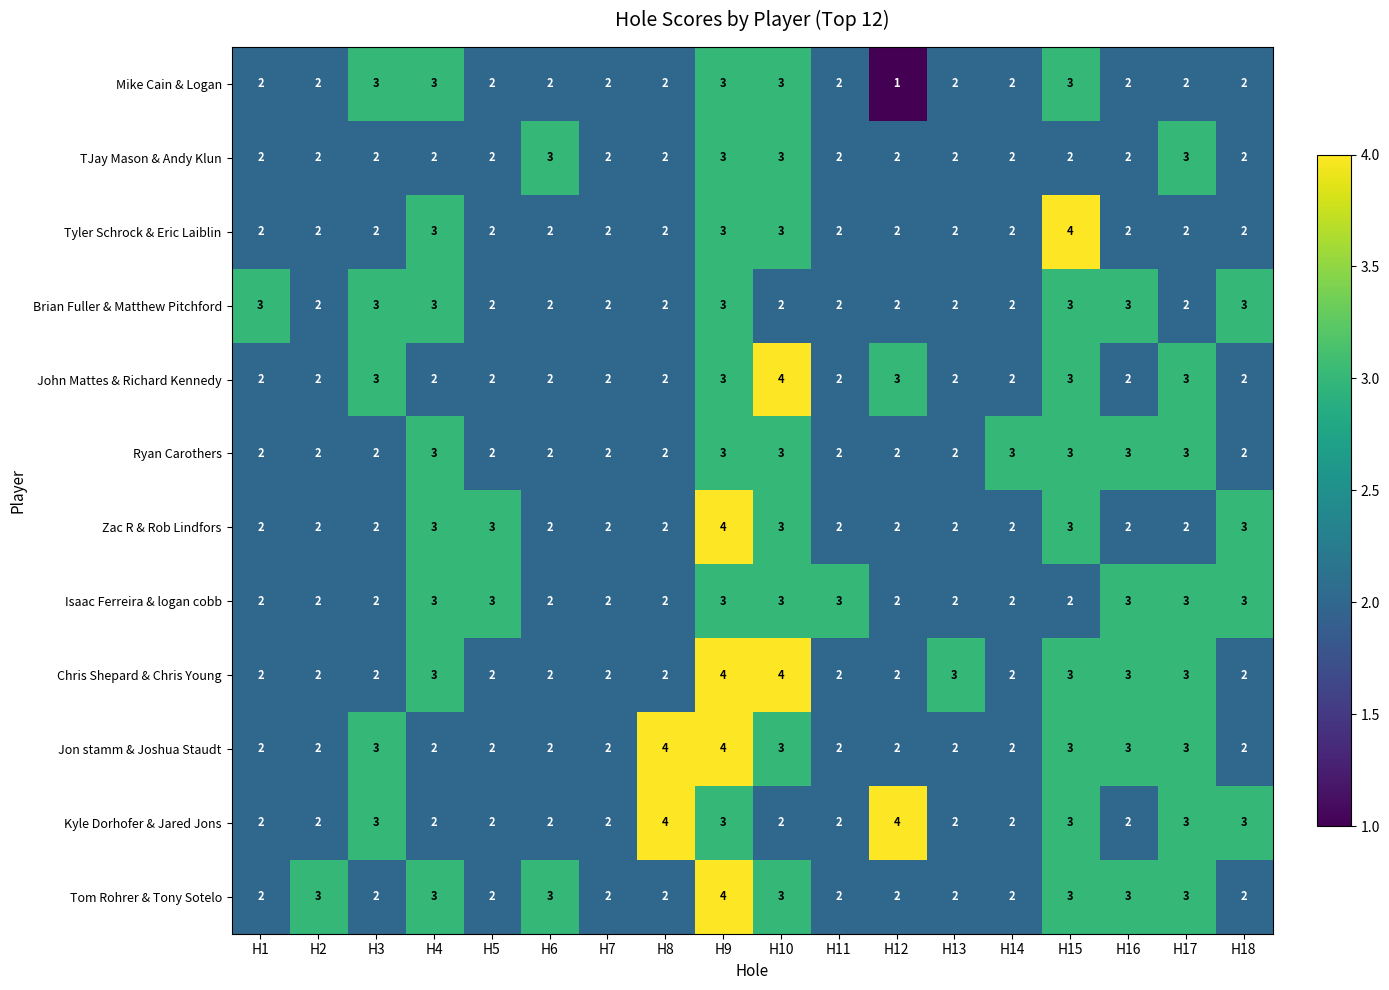

What is the total value across all series at H5?

26